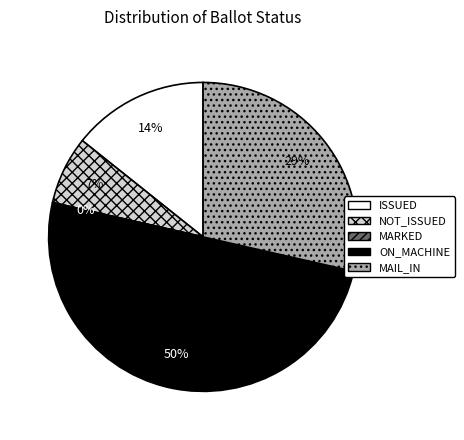

Rank the categories by value from highest to lowest.

ON_MACHINE, MAIL_IN, ISSUED, NOT_ISSUED, MARKED